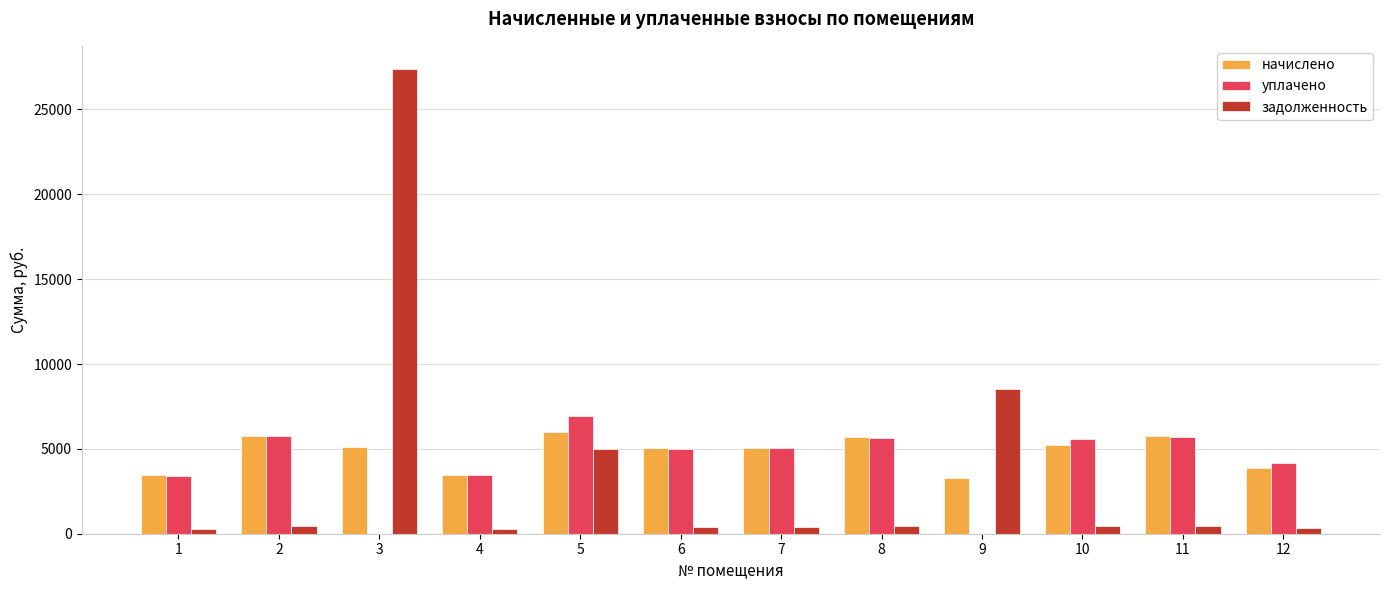

The уплачено series shows 4245.2 at 9. True or false?

False